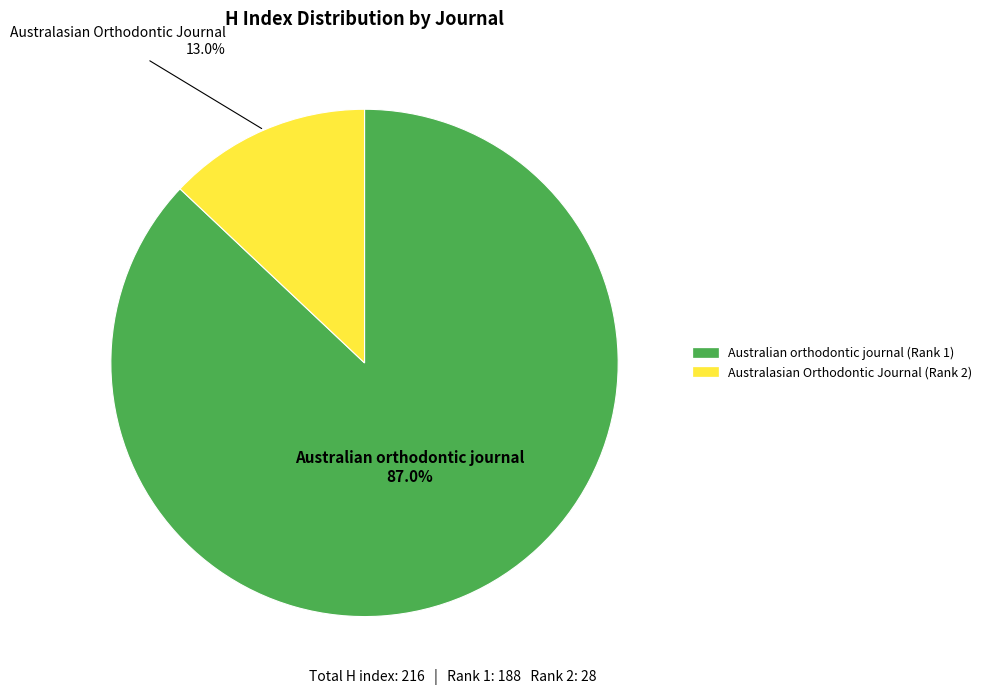

What is the largest slice in the pie chart?

Australian orthodontic journal (Rank 1)